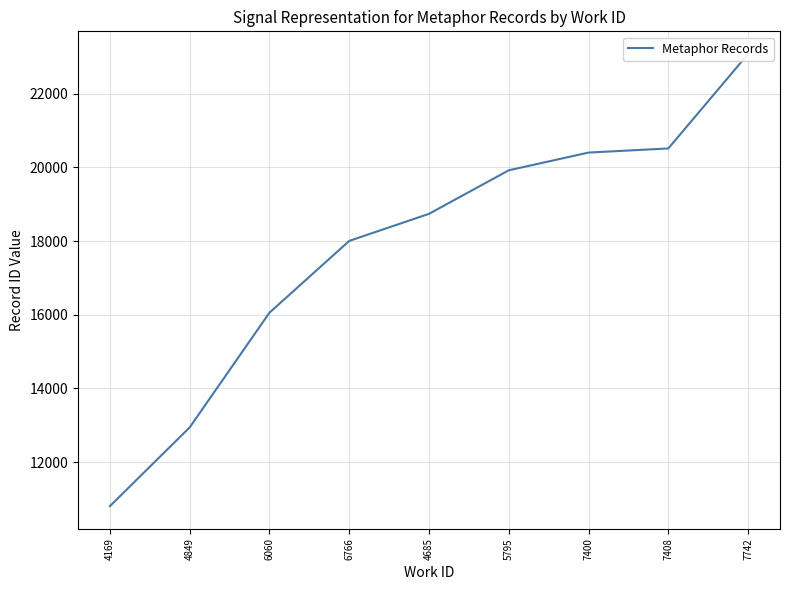

What is the approximate value at 6766, to the nearest 50?

18000